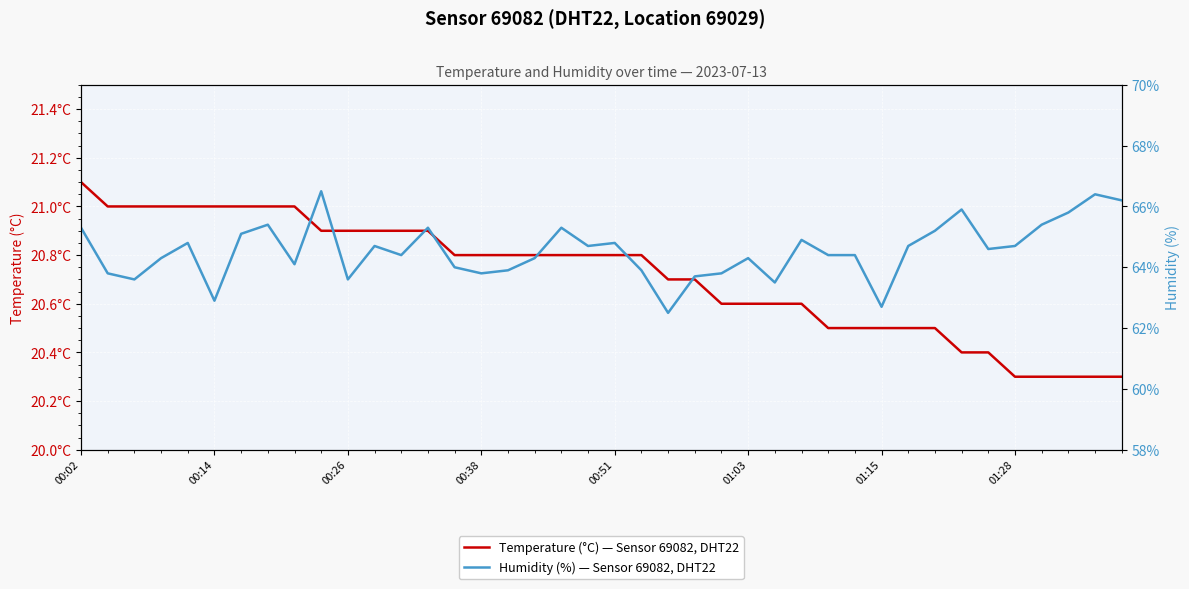

In Humidity (%) — Sensor 69082, DHT22, how many points are higher than both neighbors (excluding endpoints)?

11